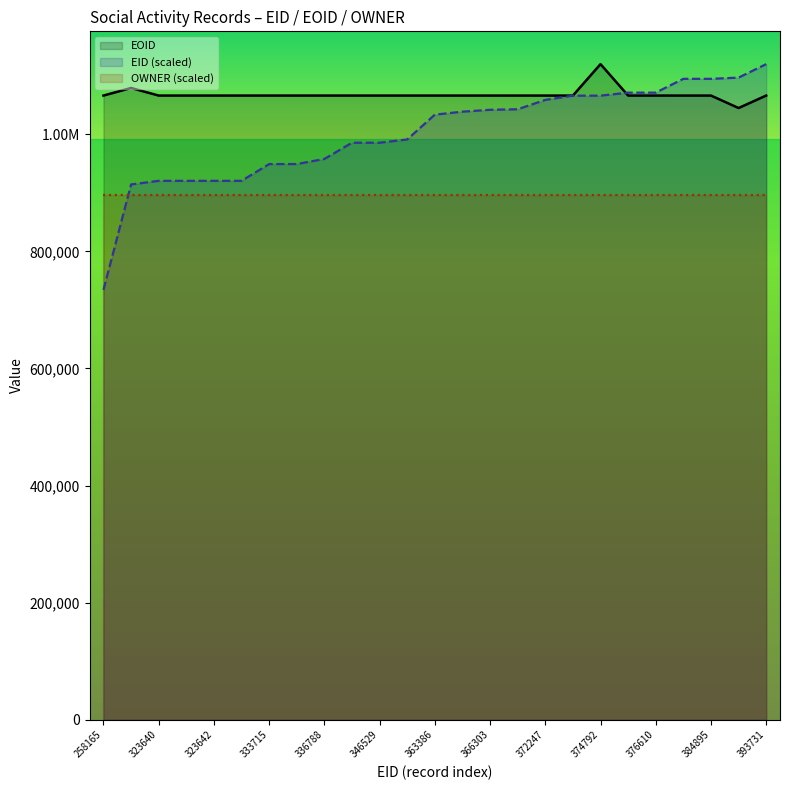

The EID series shows 1206955.3 at 258165. True or false?

False